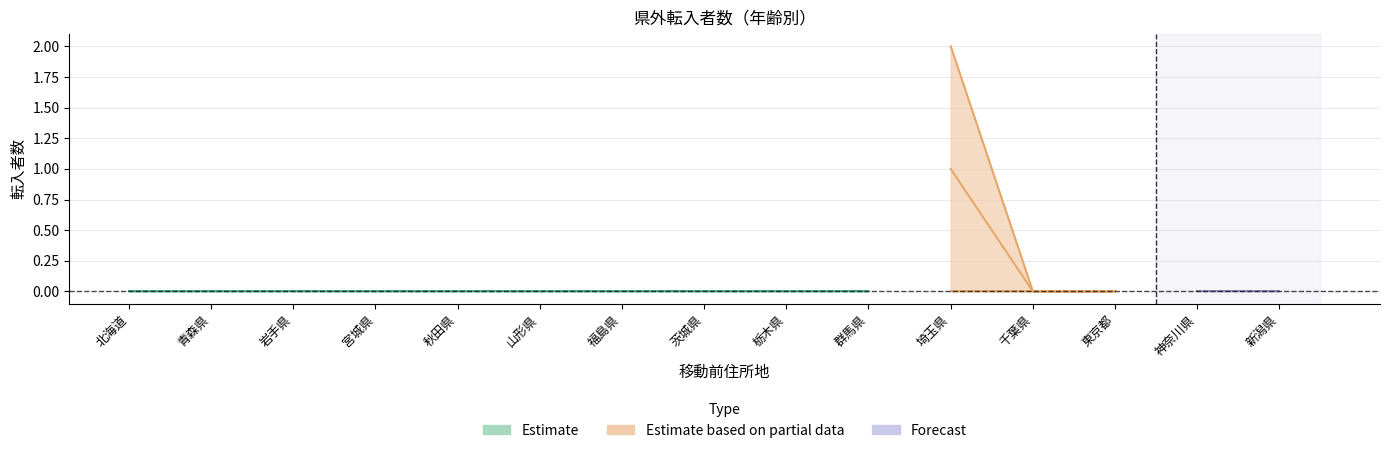

True or false: ２０歳 and １９歳 cross at least once.

False